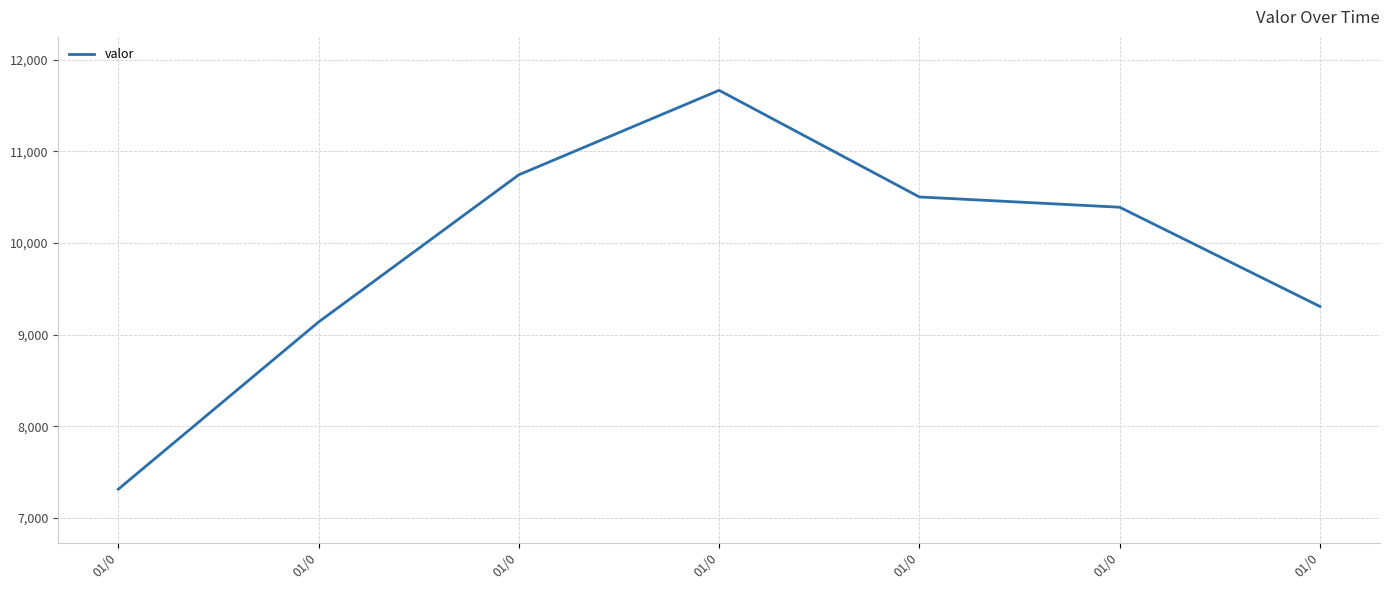

At which category does the data reach its first local peak?

01/0